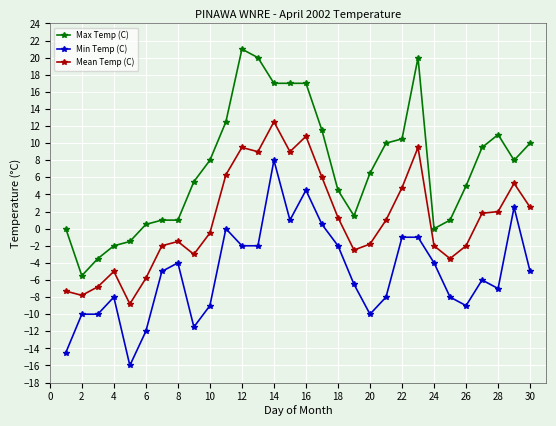

What is the value of the Min Temp (C) point at the 13th from the left?

-2.0